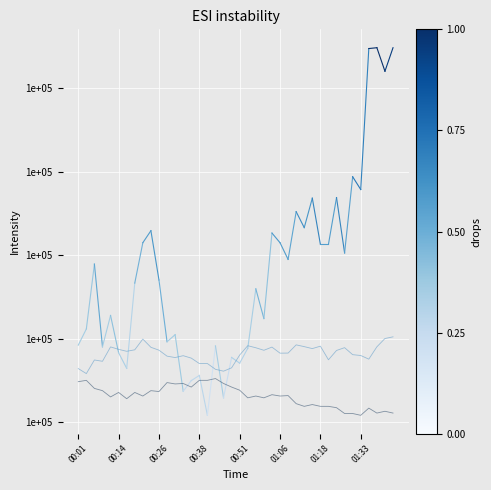

The value of humidity at 13 is 179851.4. True or false?

False